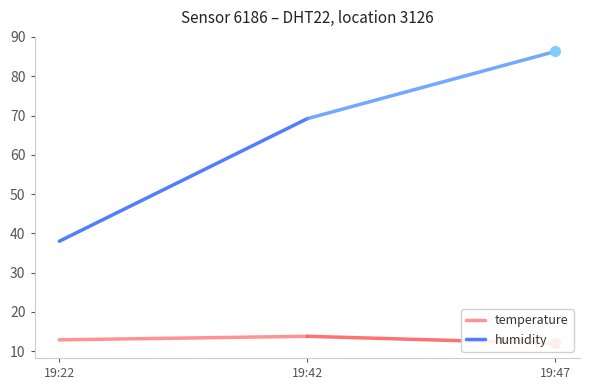

At which label does humidity first exceed 69?

19:42